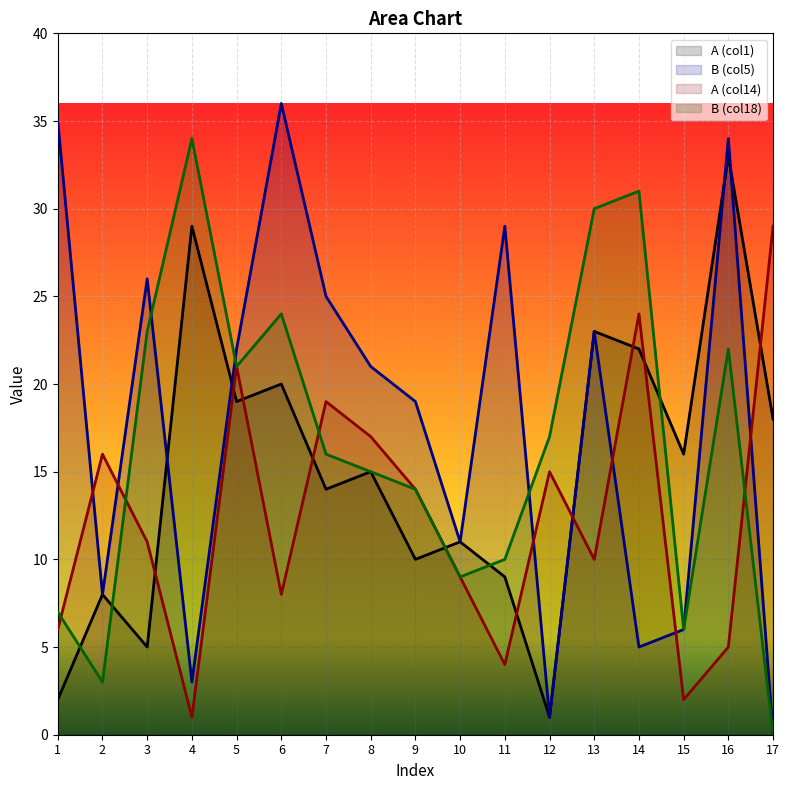

Count the number of data series in this chart.

4